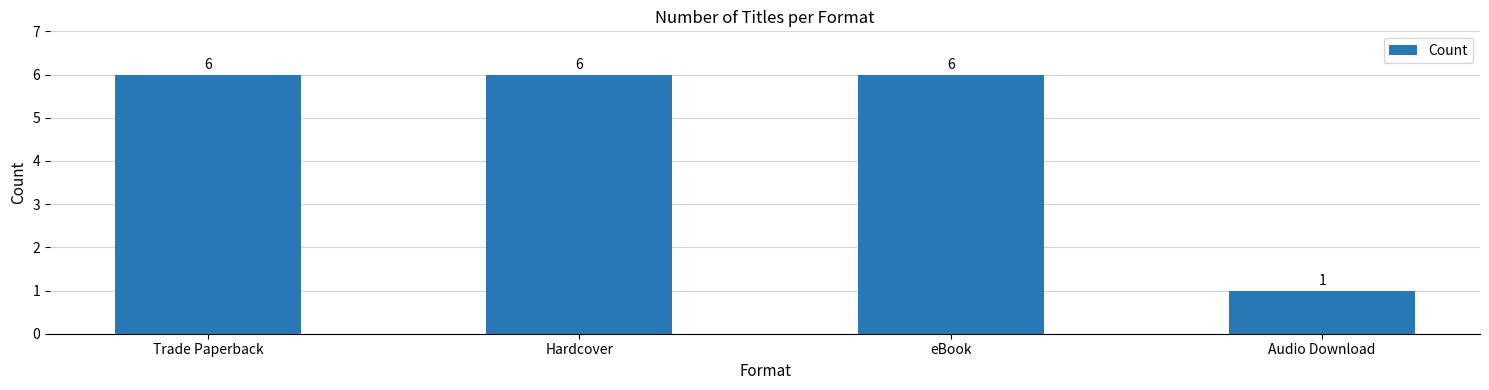

Reading left to right, transcribe all the data shown in this chart.

Trade Paperback=6	Hardcover=6	eBook=6	Audio Download=1